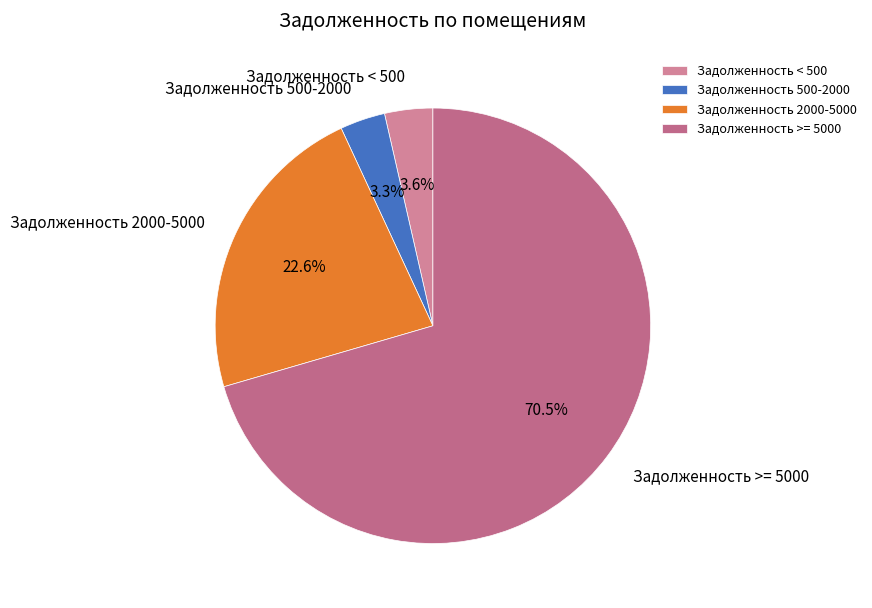

How many slices are in this pie chart?

4